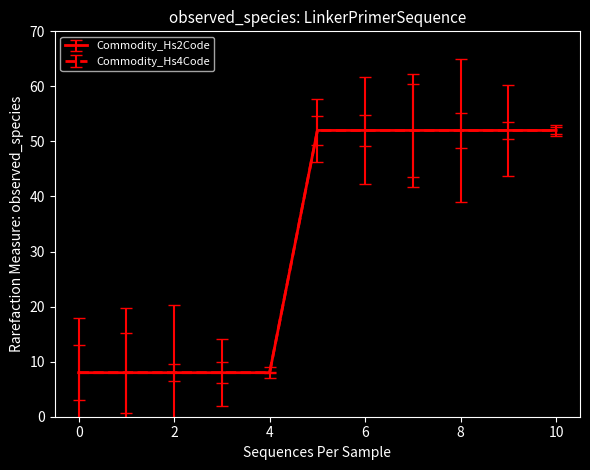

What is the lowest value of the Commodity_Hs2Code series?

8.1